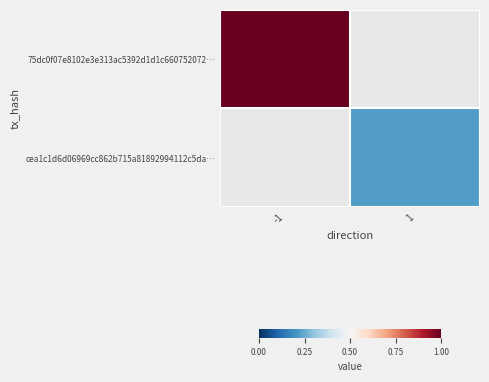

At how many categories does at least one series exceed 41?

1